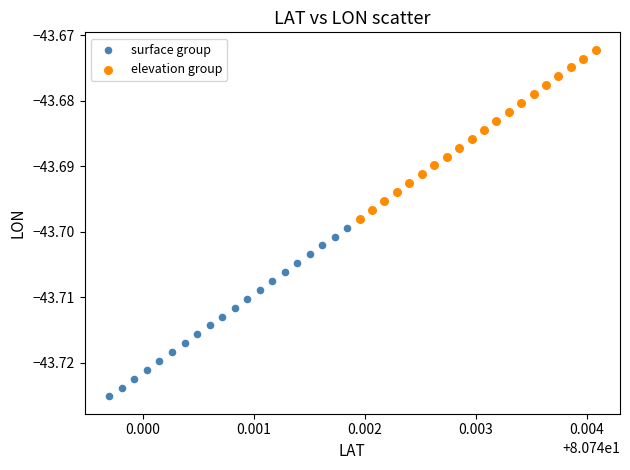

Which series has the widest spread of Y values?

elevation group